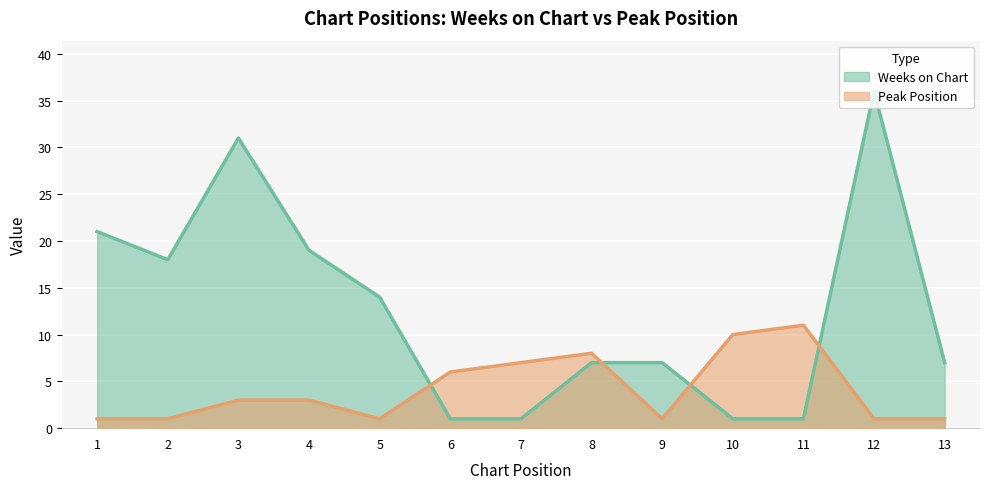

Reading left to right, transcribe all the data shown in this chart.

Weeks on Chart: 1=21	2=18	3=31	4=19	5=14	6=1	7=1	8=7	9=7	10=1	11=1	12=36	13=7
Peak Position: 1=1	2=1	3=3	4=3	5=1	6=6	7=7	8=8	9=1	10=10	11=11	12=1	13=1